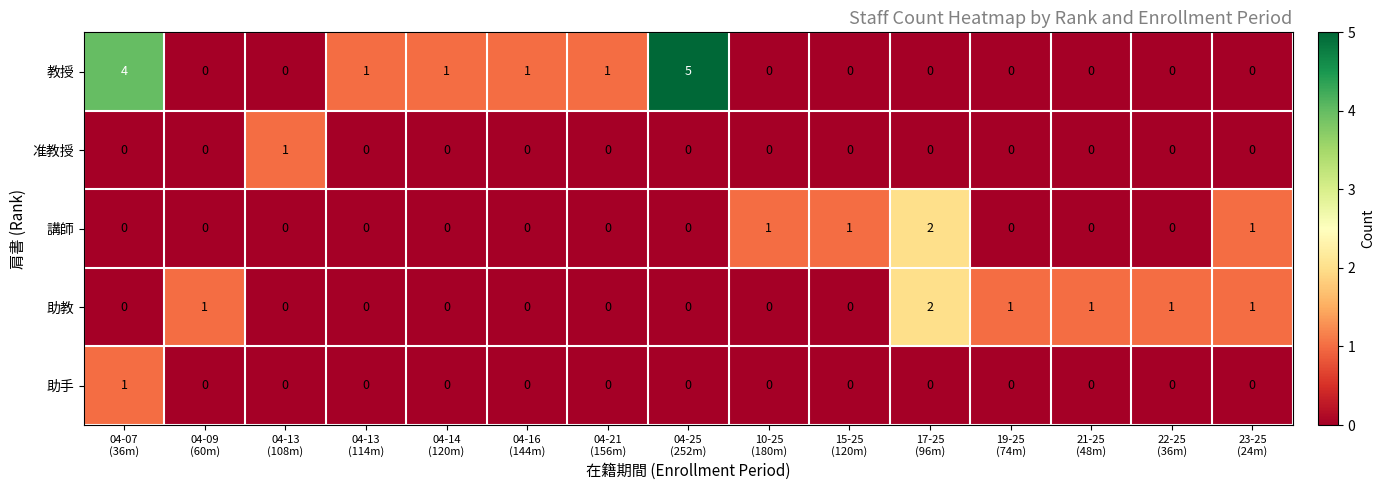

What is the difference between the second highest and second lowest values in the 教授 series?

4